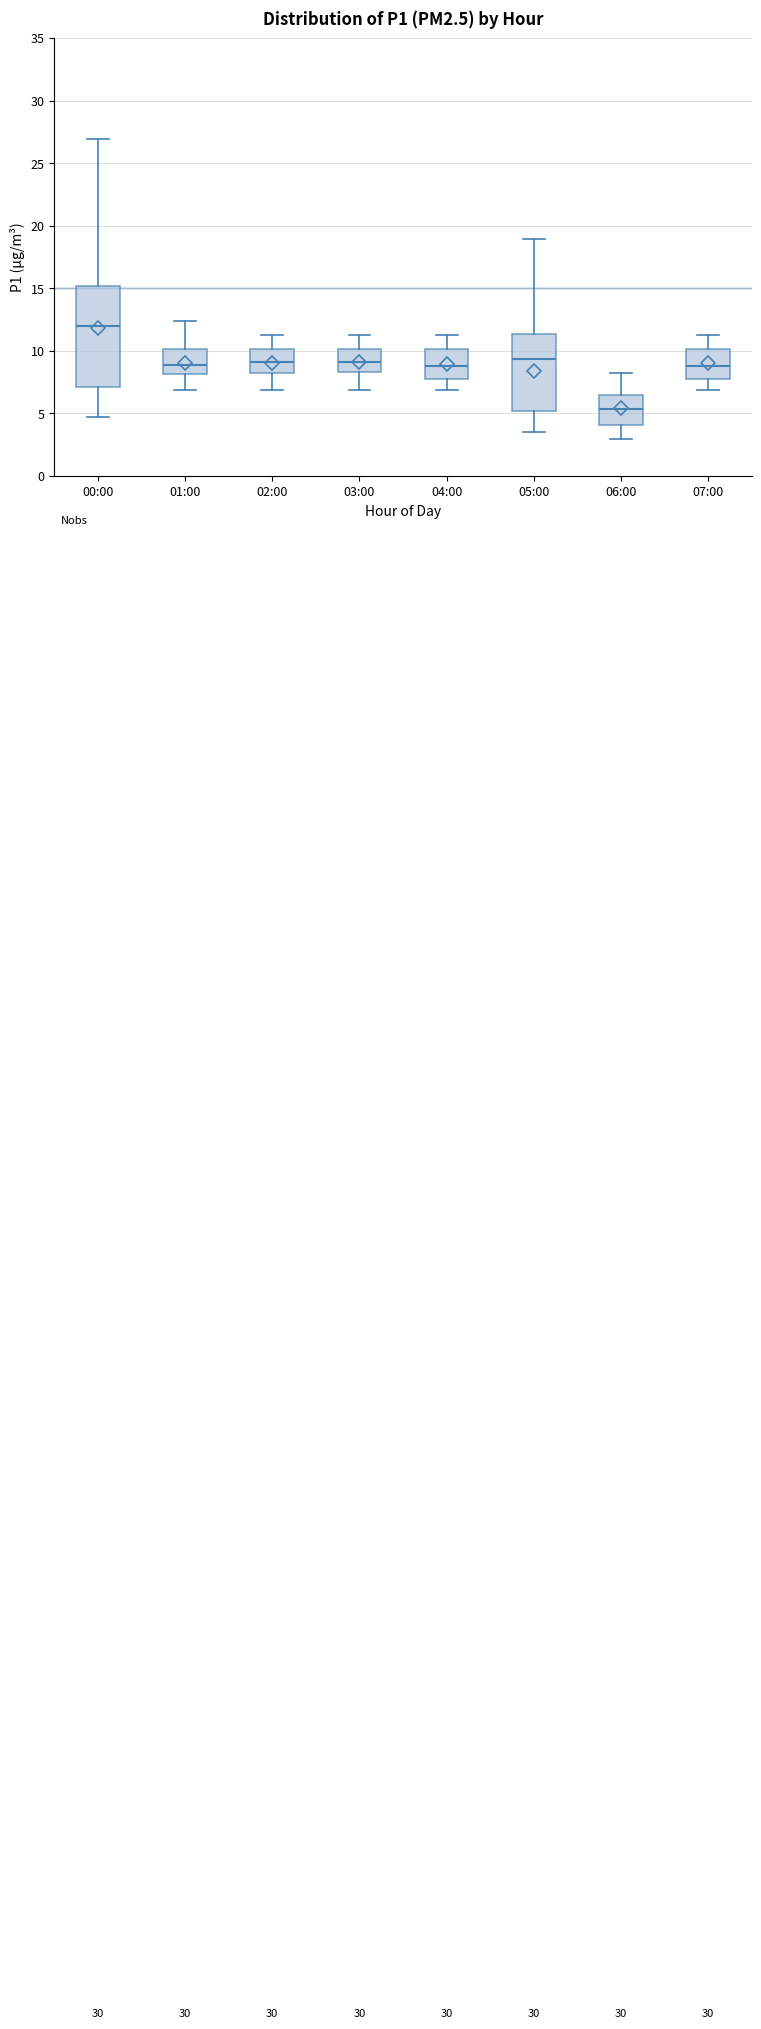

Which box is the tallest, from its lower edge to its upper edge?

00:00